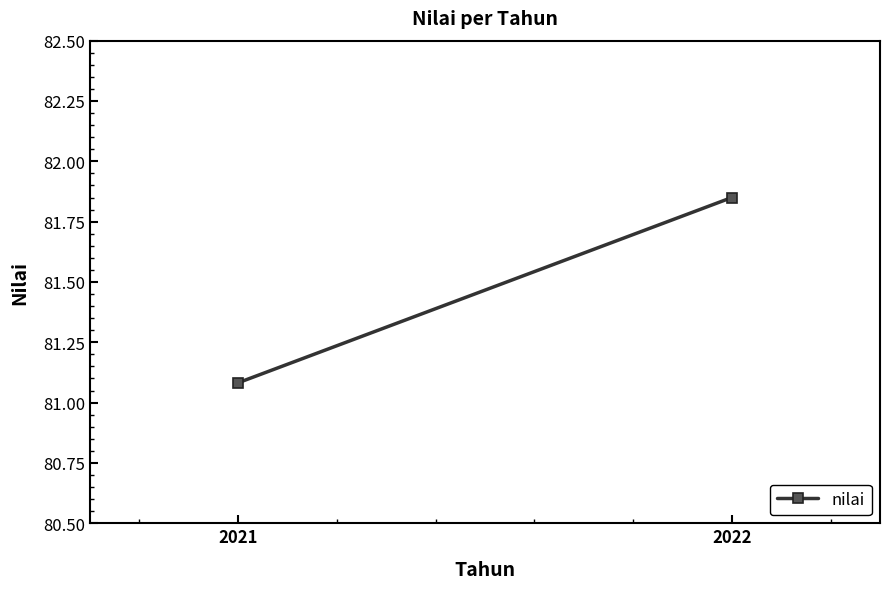

The chart shows a value of 81.8 at 2022. True or false?

True